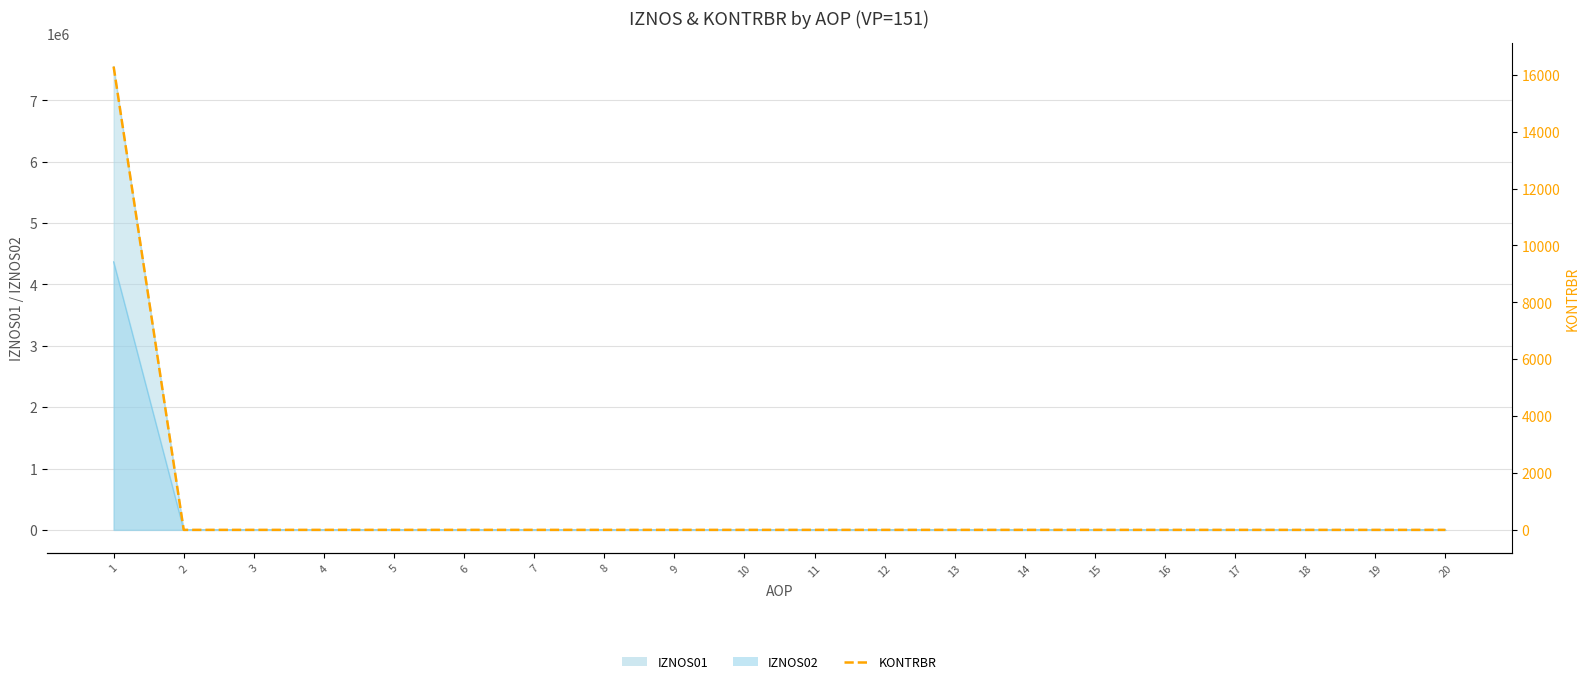

Which has a higher value, 17 or 20?

17